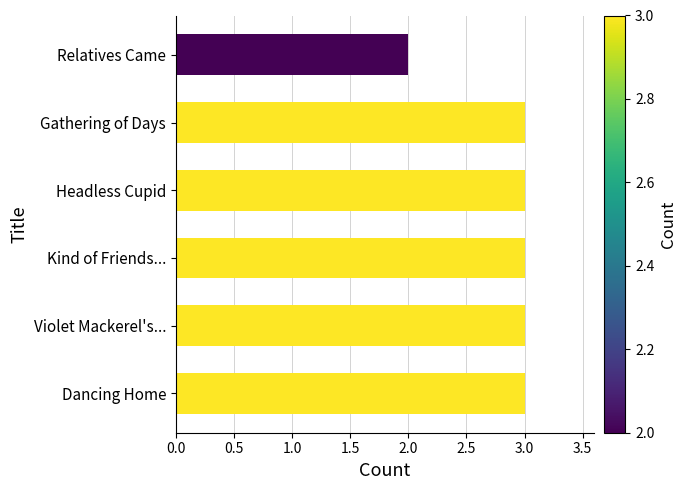

Which label corresponds to the smallest value in the chart?

Relatives Came